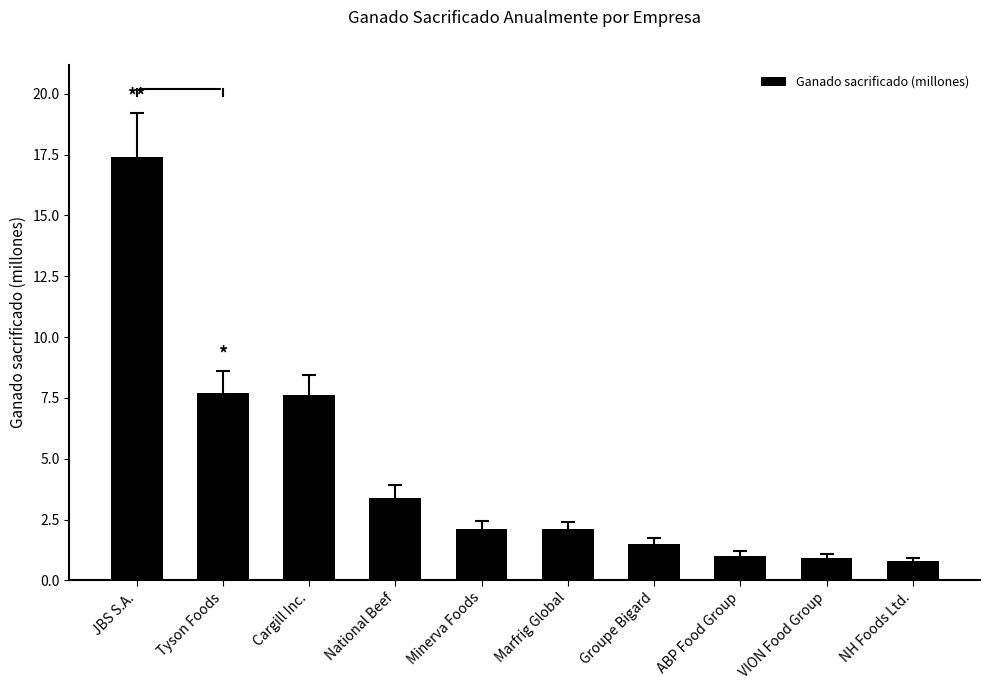

What is the difference between the maximum and second lowest values?

16.5